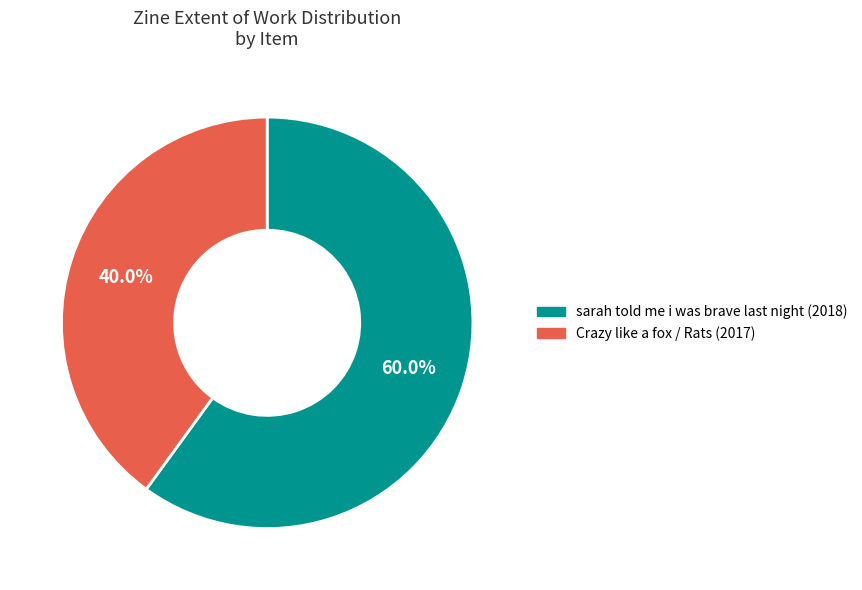

Rank the categories by value from lowest to highest.

Crazy like a fox / Rats (2017), sarah told me i was brave last night (2018)